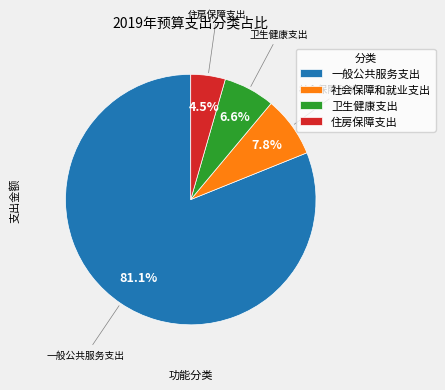

Do 一般公共服务支出 and 住房保障支出 together represent more than half of the pie?

Yes